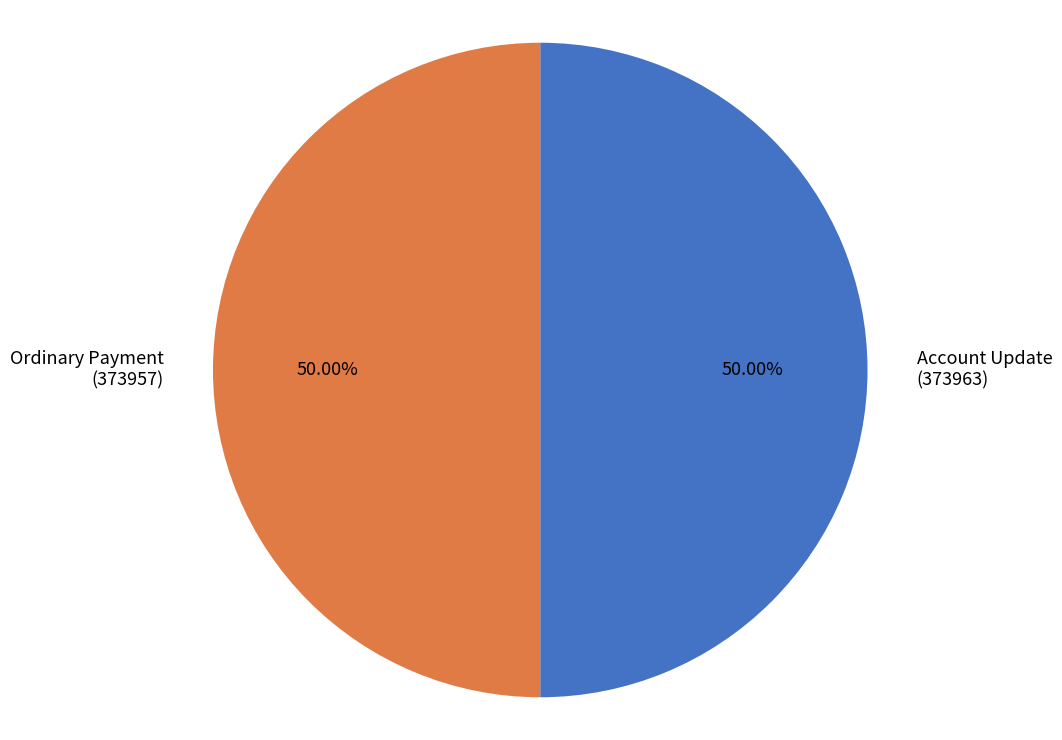

Is the sum of Ordinary Payment (373957) and Account Update (373963) greater than half?

Yes